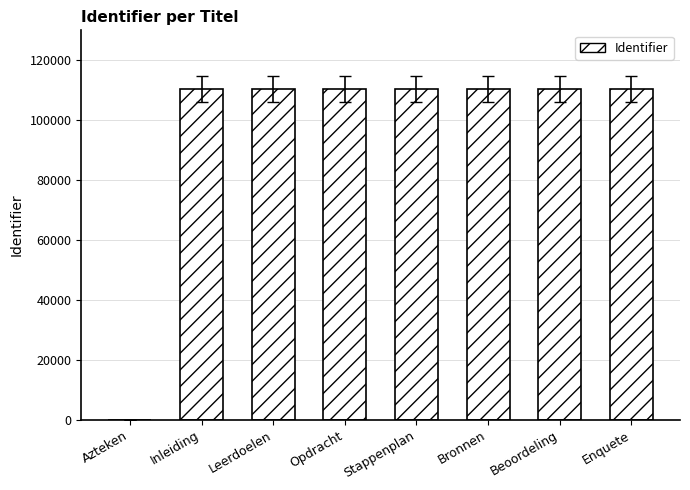

What is the maximum value shown in the chart?

110450